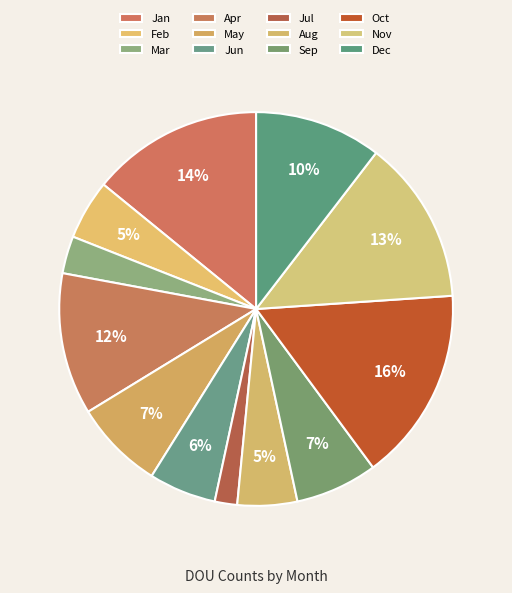

Count the number of slices in the pie.

12